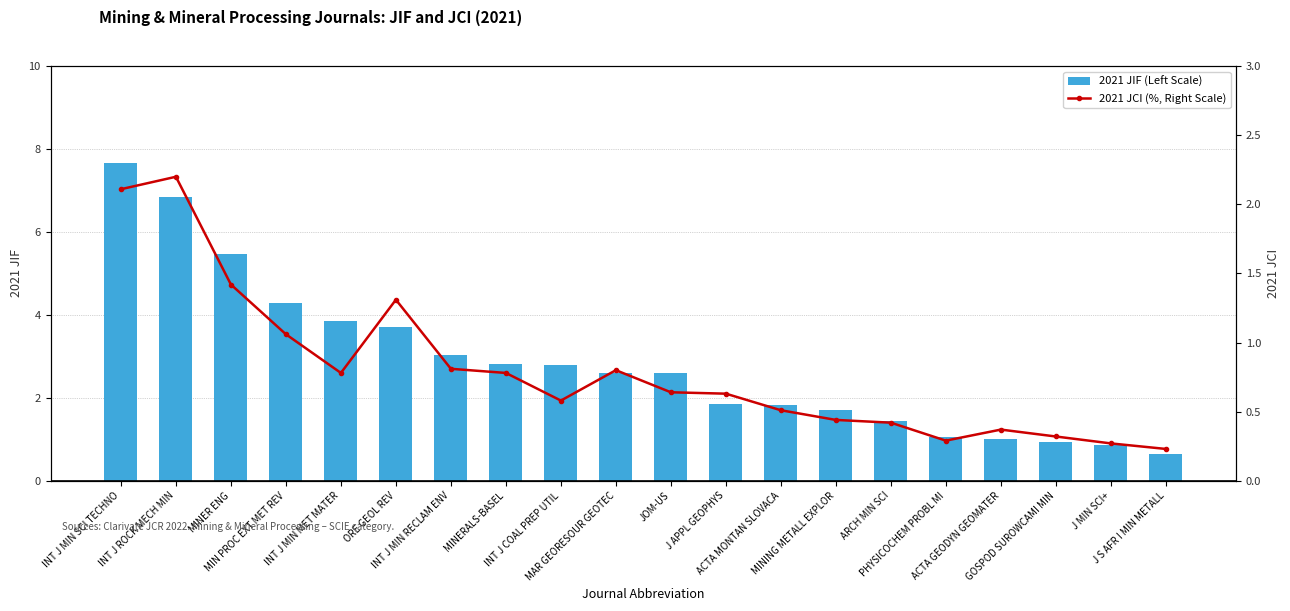

How many bars are there in each group?

2